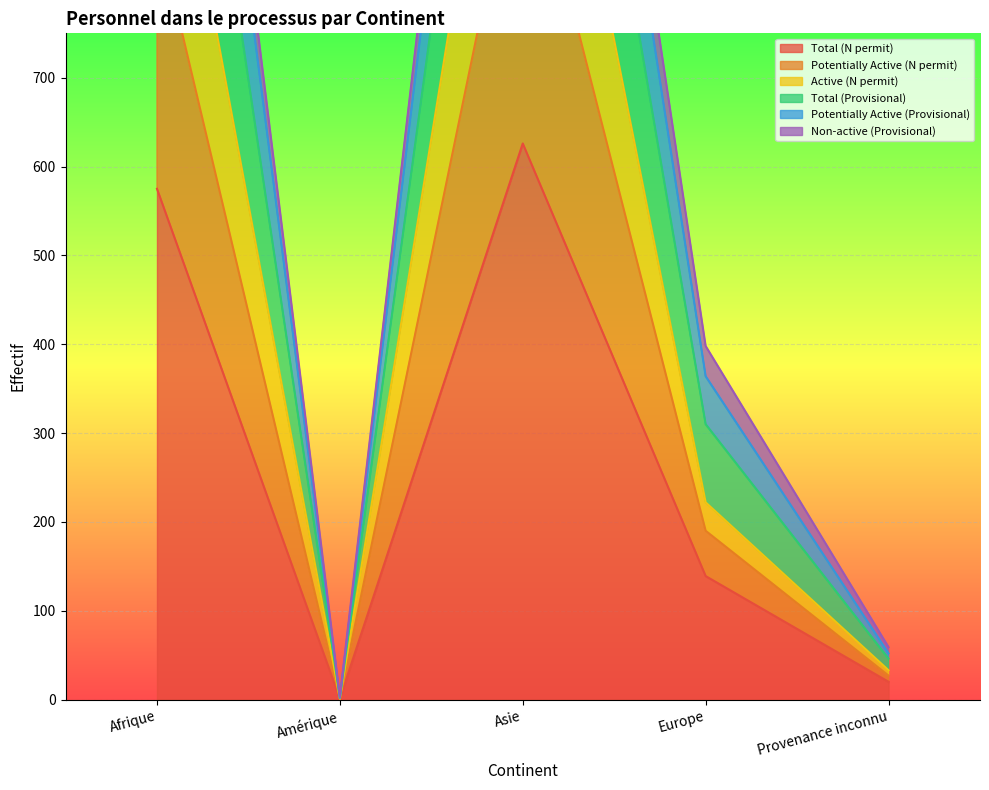

Which series has the largest total across all categories?

Total (Provisional)